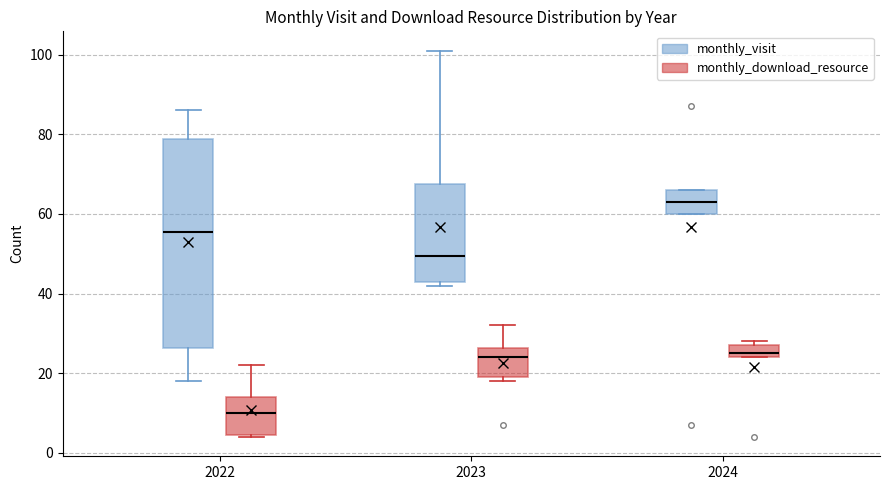

Reading left to right, read every box against the y-axis: the position of its median line, the range the box covers, and the ends of its whiskers. The values are not printed on the chart, so give them approximately, as read against the axis.

2022 (monthly_visit): median 56, box 26 to 78, whiskers 18 to 86
2022 (monthly_download_resource): median 10, box 4 to 14, whiskers 4 to 22
2023 (monthly_visit): median 50, box 44 to 68, whiskers 42 to 102
2023 (monthly_download_resource): median 24, box 20 to 26, whiskers 18 to 32
2024 (monthly_visit): median 64, box 60 to 66, whiskers 60 to 66
2024 (monthly_download_resource): median 26, box 24 to 28, whiskers 24 to 28 (just above the box's upper edge)